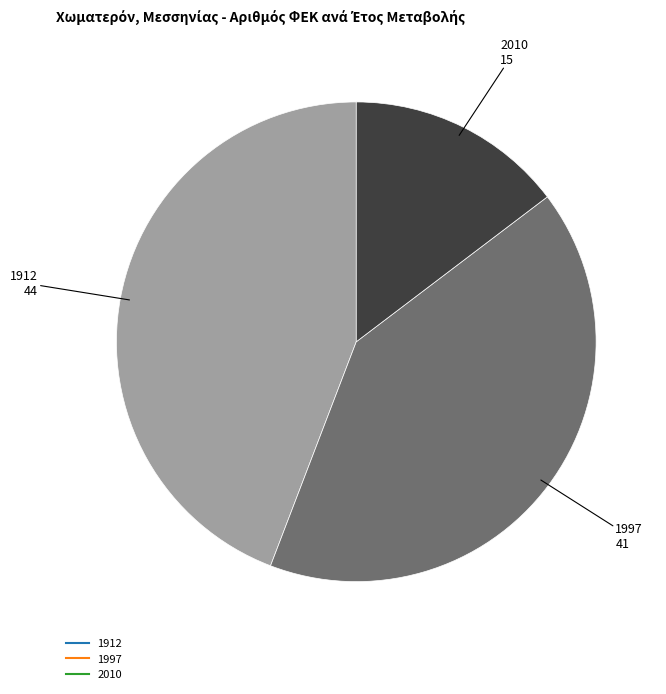

Is there a majority slice in this chart?

No